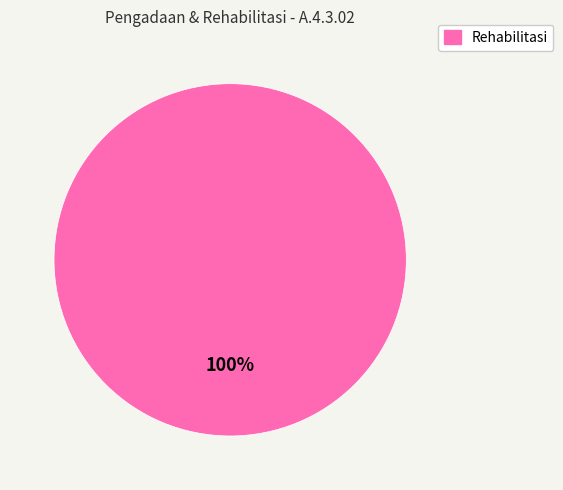

Is there any slice that represents more than half of the pie?

Yes